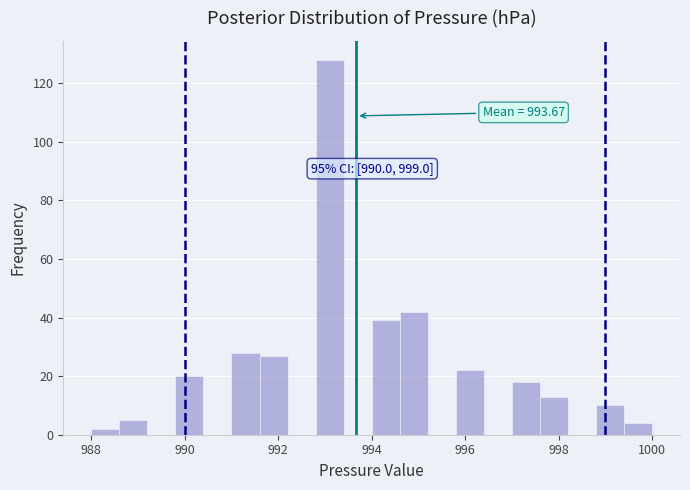

Around what value on the x-axis is the tallest bar? Give the approximate position of its centre, as read against the axis.

993.2